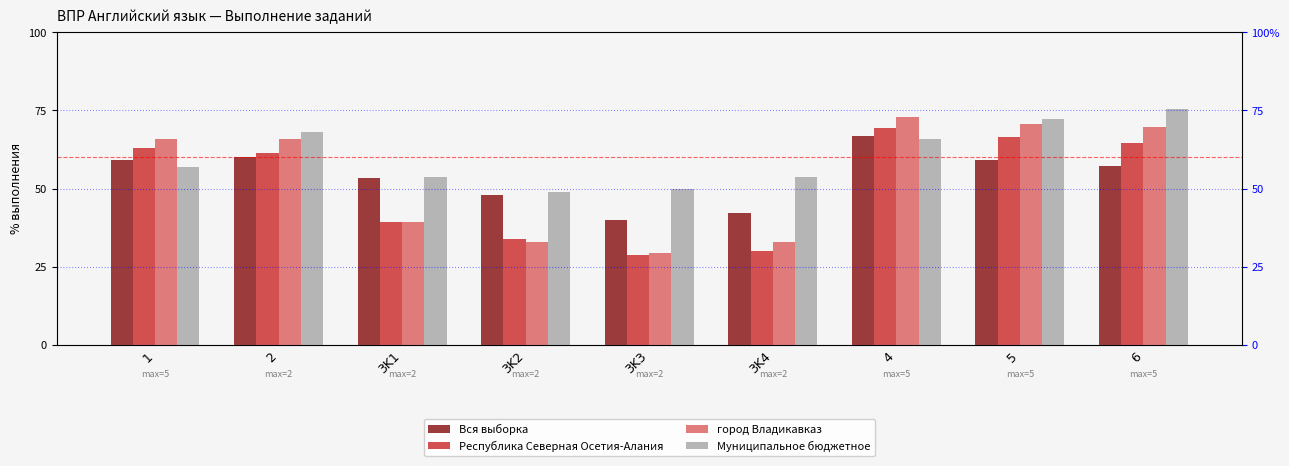

What is the label of the 5th bar from the right?

3K3